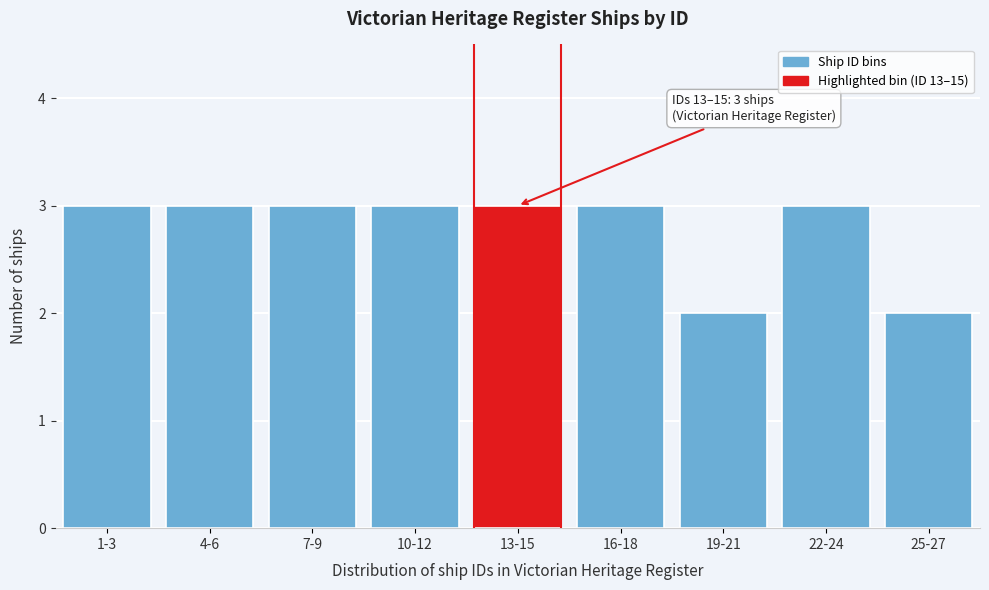

Reading left to right, extract all data points from this chart.

3	3	3	3	3	3	2	3	2